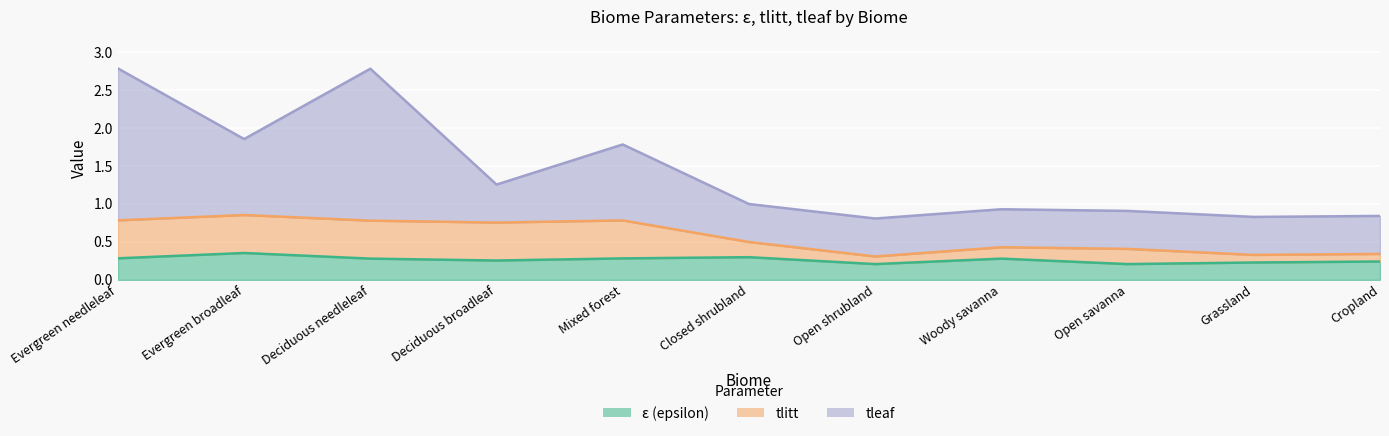

True or false: tlitt has a value of 0.5 at Open shrubland.

False